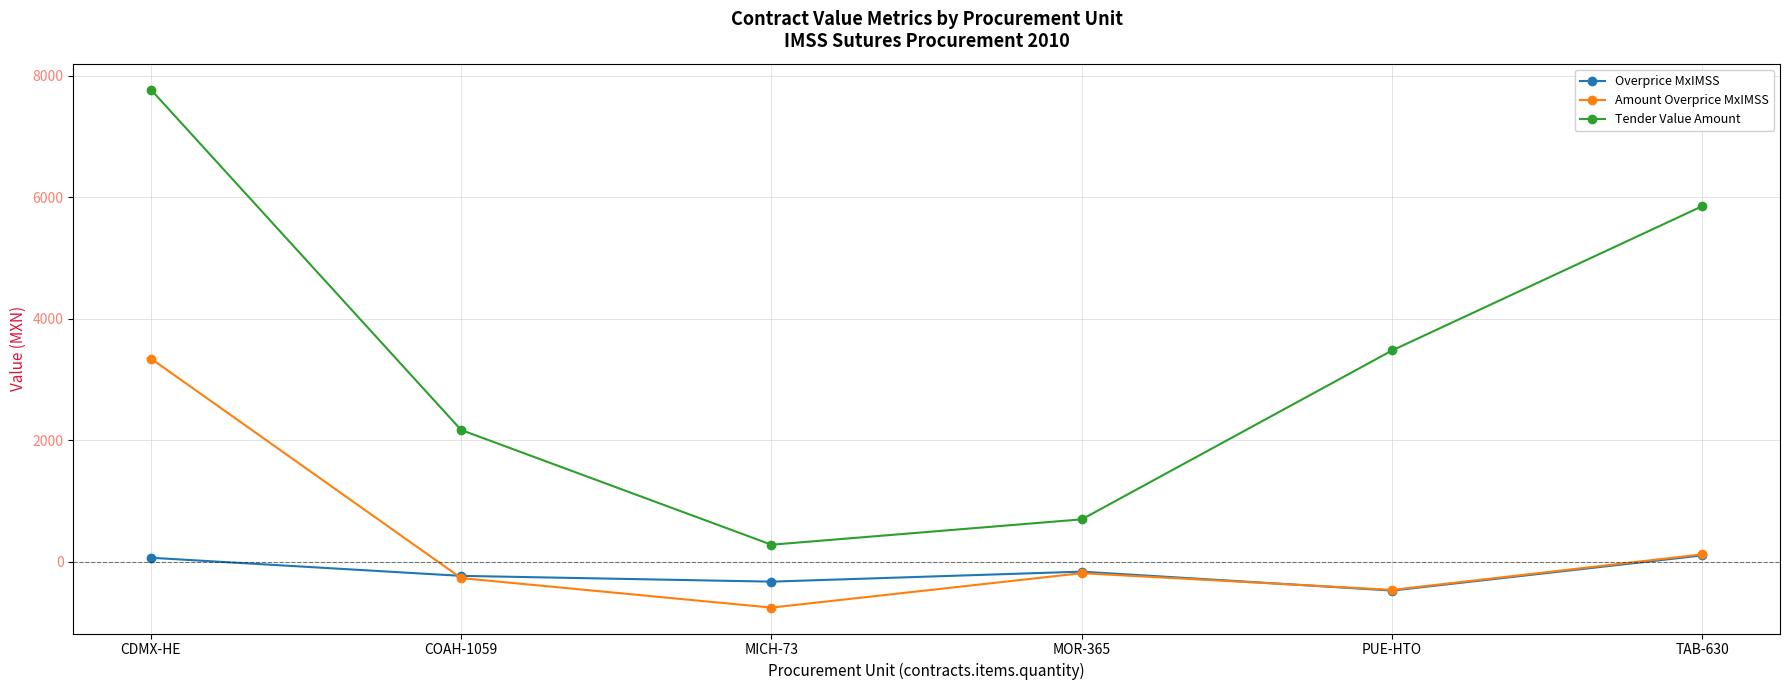

True or false: Tender Value Amount and Amount Overprice MxIMSS intersect in this chart.

False